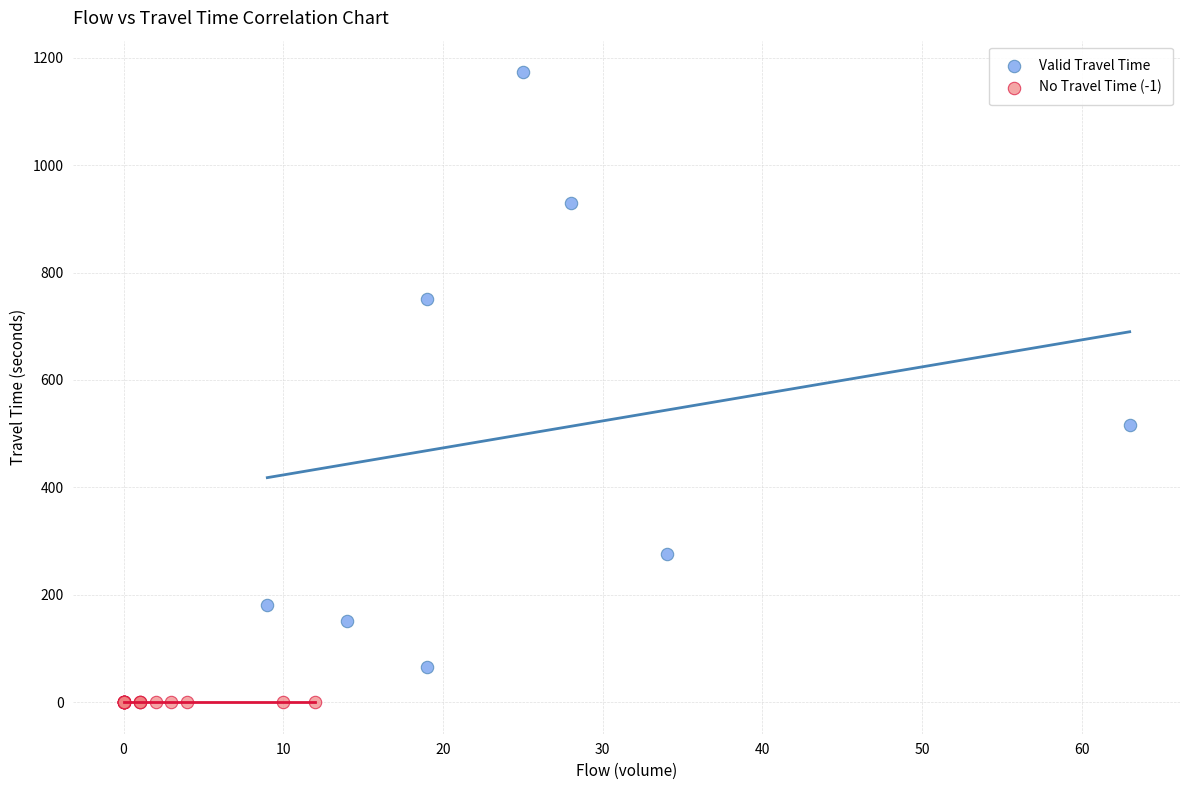

Which series contains the lowest Y value?

No Travel Time (-1)